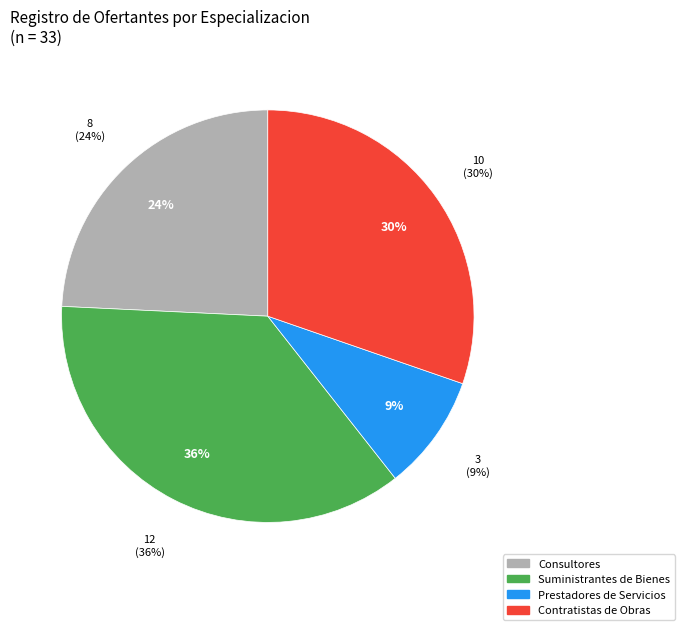

Does Suministrantes de Bienes account for over 50% of the chart?

No